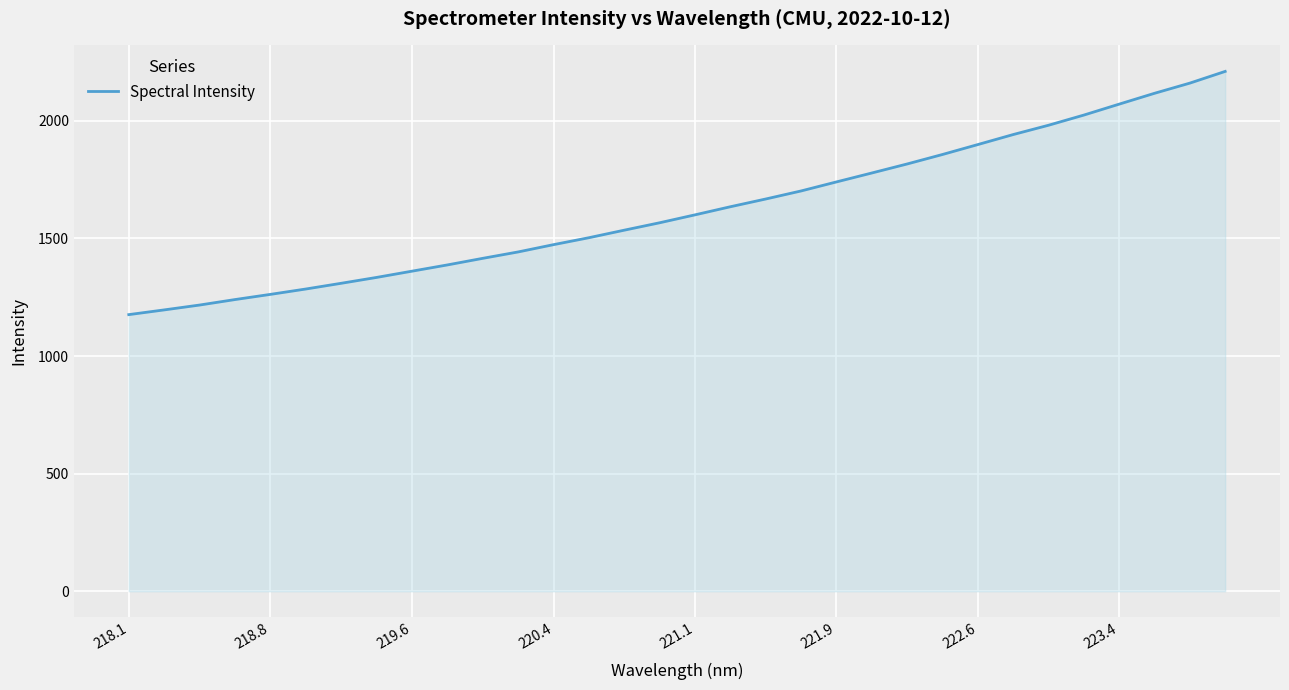

What is the maximum value shown in the chart?

2210.0